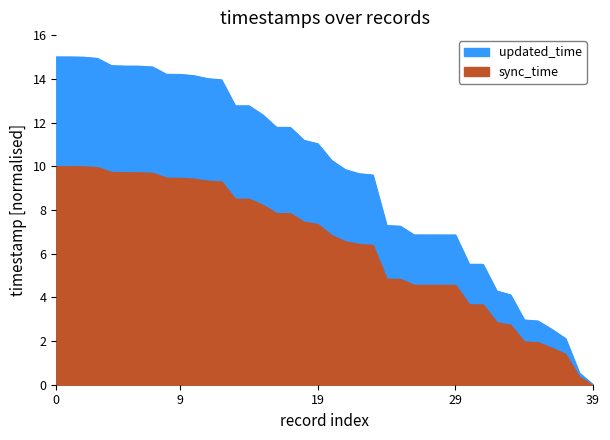

Does the chart display data point markers on the line(s)?

No